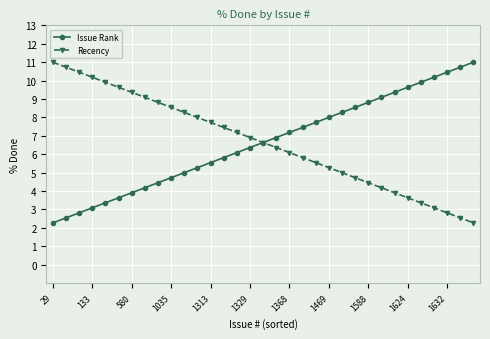

What is the greatest value displayed?

11.0